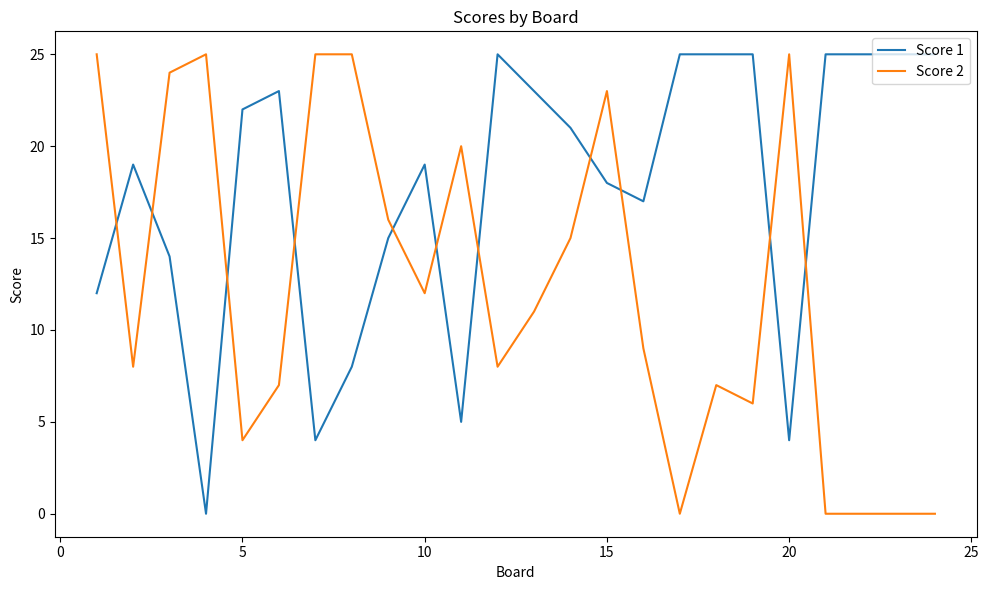

After their last crossing, which series has the higher values: Score 1 or Score 2?

Score 1